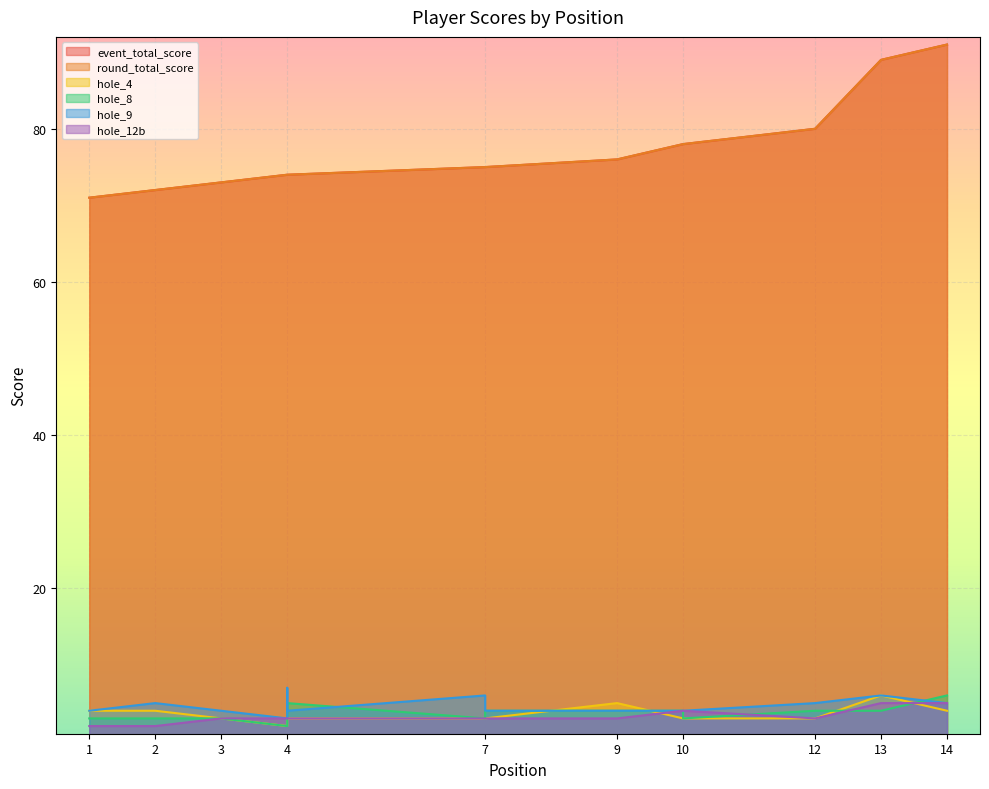

Rank the categories by round_total_score value from lowest to highest.

1, 2, 3, 4, 4, 4, 7, 7, 9, 10, 10, 12, 13, 14